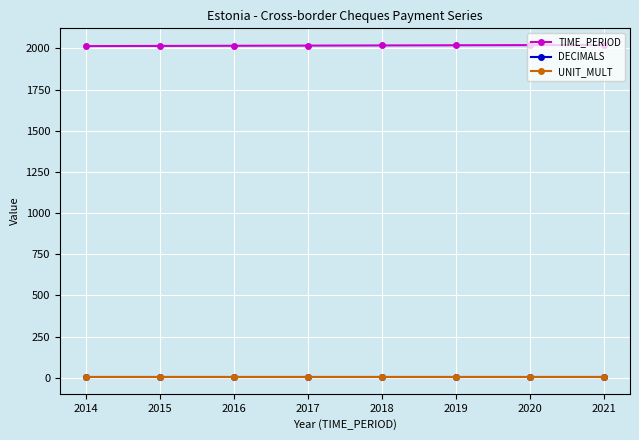

True or false: TIME_PERIOD and DECIMALS cross at least once.

False